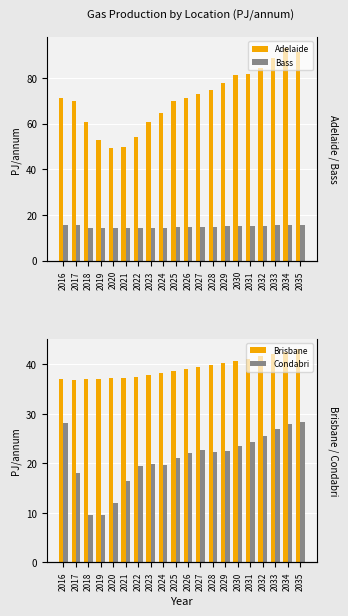

Reading right to left, what are all the values shown in this chart?

Adelaide: 2035=91.4	2034=93.2	2033=88.5	2032=84.4	2031=81.9	2030=81.2	2029=77.9	2028=74.9	2027=73.0	2026=71.2	2025=69.8	2024=64.7	2023=60.6	2022=54.0	2021=49.8	2020=49.5	2019=52.8	2018=60.7	2017=70.1	2016=71.1
Bass: 2035=15.6	2034=15.5	2033=15.4	2032=15.3	2031=15.2	2030=15.1	2029=15.0	2028=14.9	2027=14.8	2026=14.7	2025=14.6	2024=14.5	2023=14.4	2022=14.3	2021=14.3	2020=14.3	2019=14.2	2018=14.2	2017=15.7	2016=15.6
Brisbane: 2035=43.0	2034=42.5	2033=42.0	2032=41.6	2031=41.1	2030=40.7	2029=40.2	2028=39.8	2027=39.4	2026=39.0	2025=38.6	2024=38.2	2023=37.8	2022=37.5	2021=37.3	2020=37.2	2019=37.1	2018=37.0	2017=36.9	2016=36.9
Condabri: 2035=28.3	2034=27.9	2033=26.9	2032=25.5	2031=24.3	2030=23.6	2029=22.4	2028=22.3	2027=22.7	2026=22.1	2025=21.0	2024=19.6	2023=19.9	2022=19.4	2021=16.3	2020=11.9	2019=9.6	2018=9.5	2017=18.1	2016=28.0